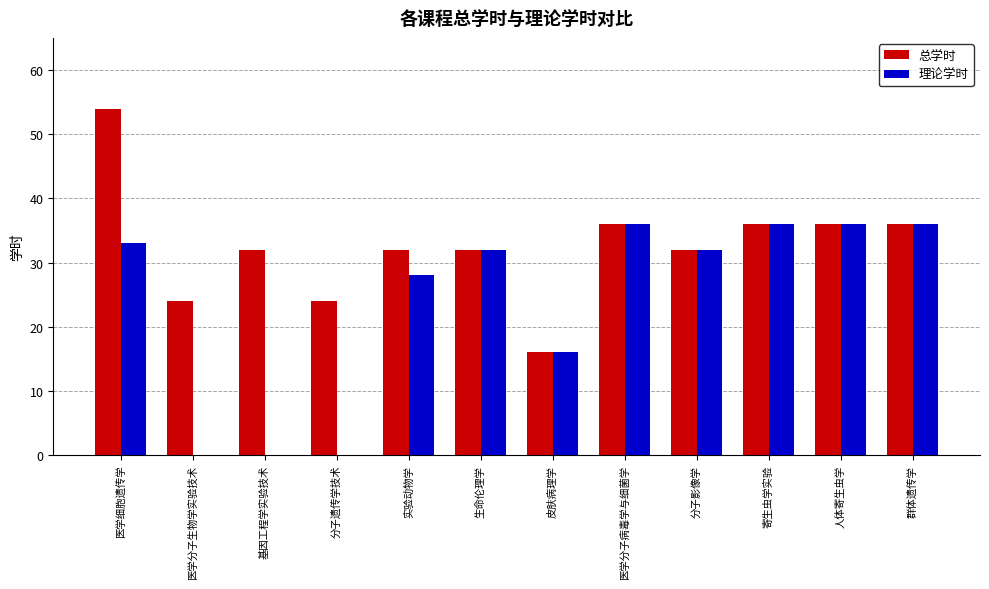

At which label does 总学时 reach its peak?

医学细胞遗传学